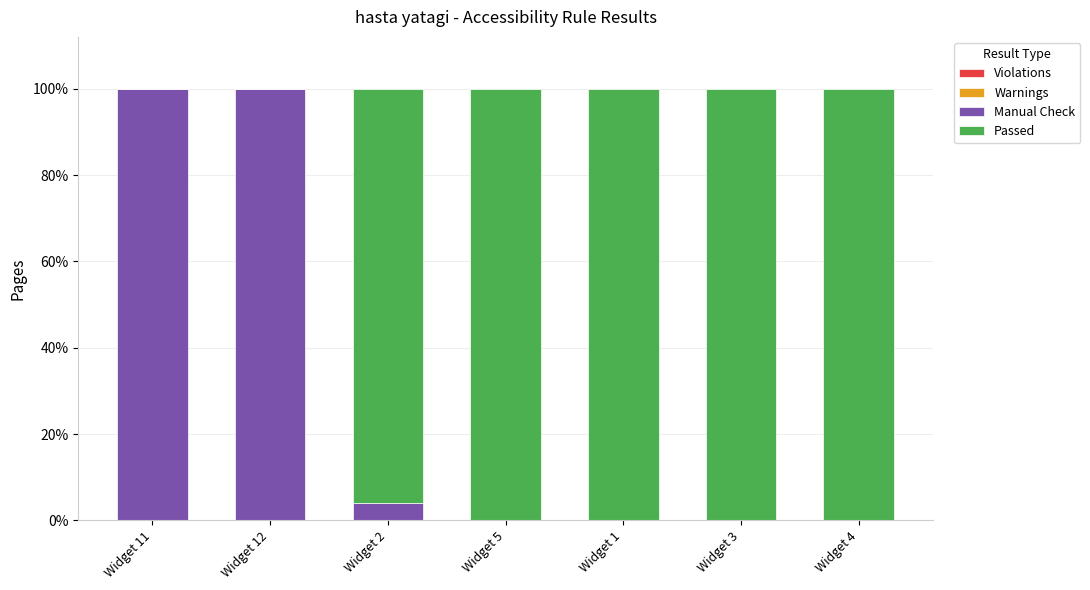

Which series changed the most between Widget 12 and Widget 1?

Manual Check